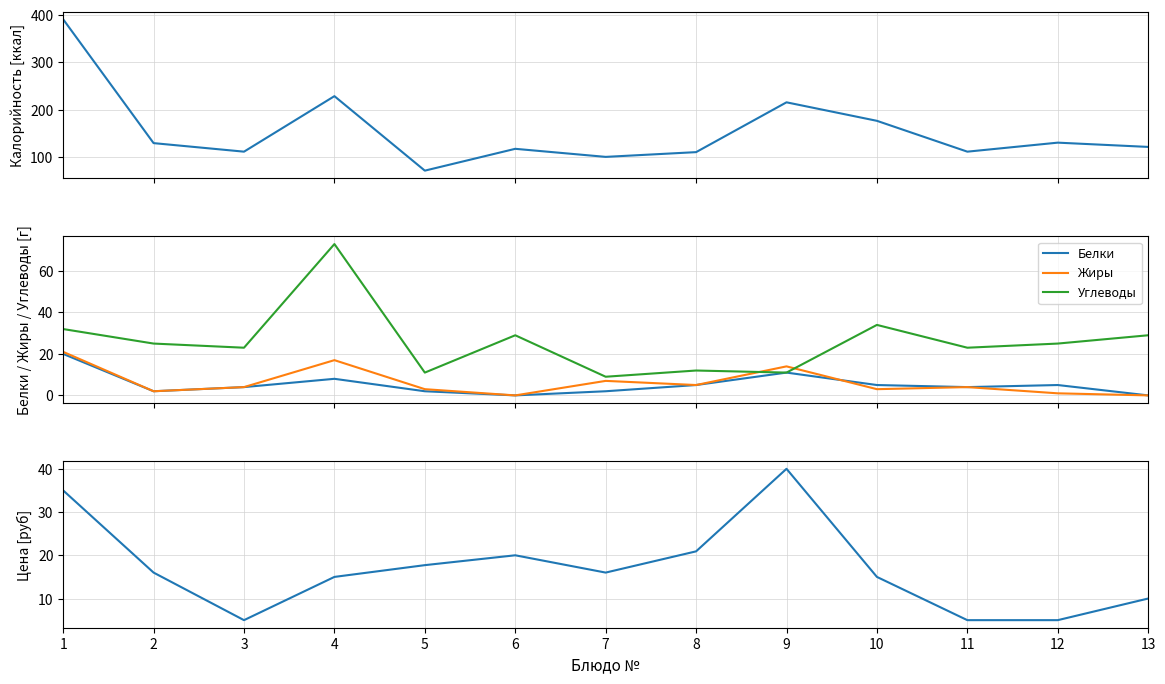

At which category does Цена reach its first local valley?

3